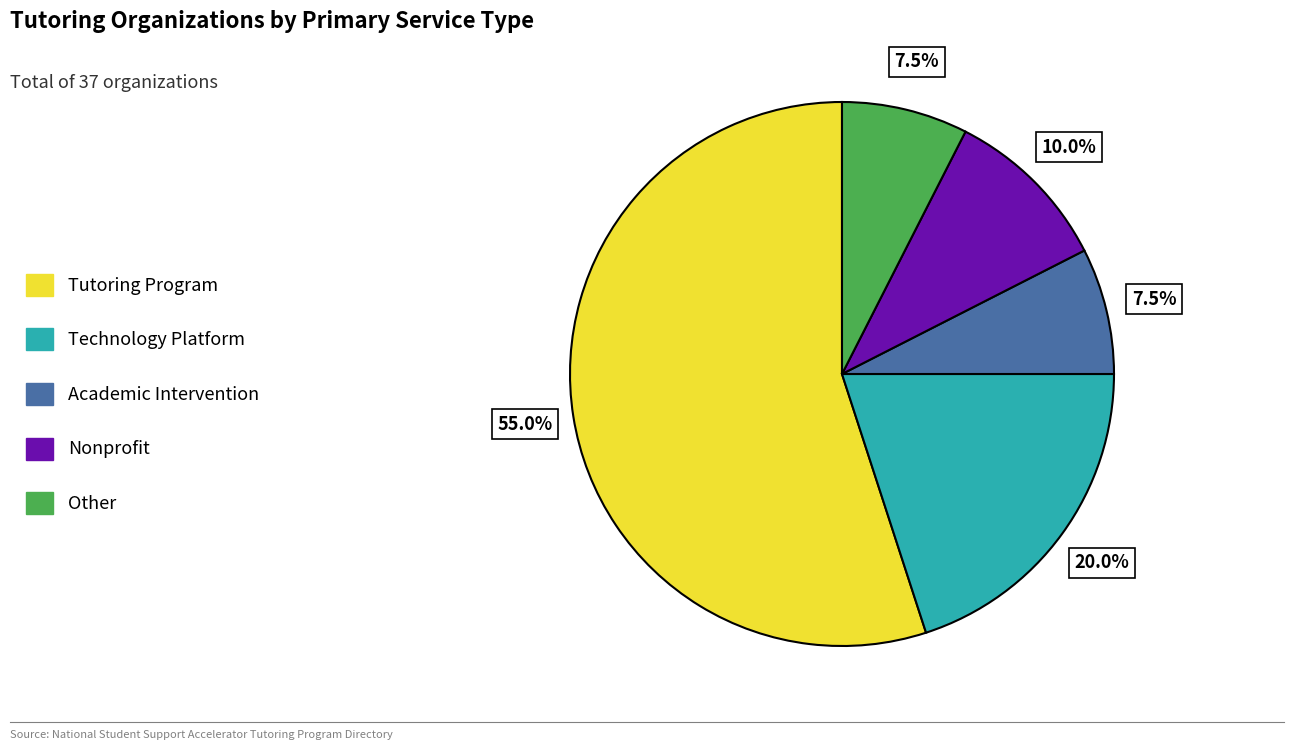

How many segments does this pie chart have?

5